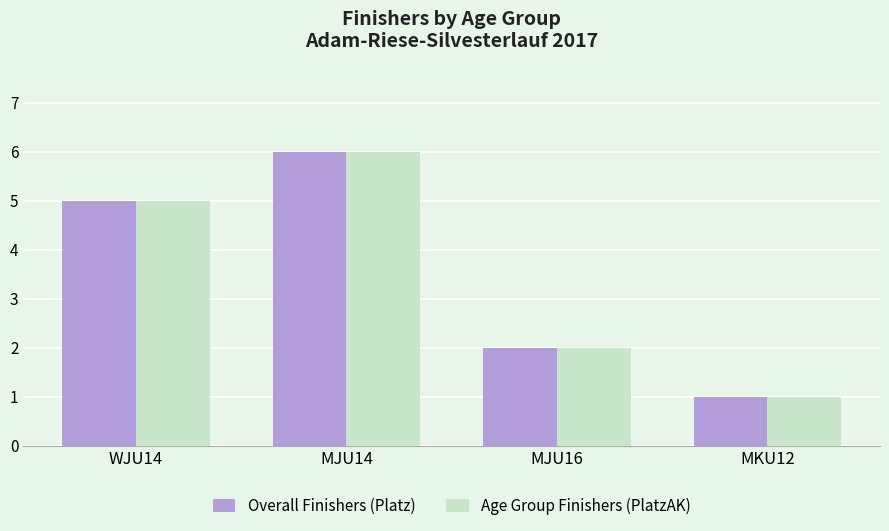

True or false: Overall Finishers (Platz) has a value of 3 at WJU14.

False